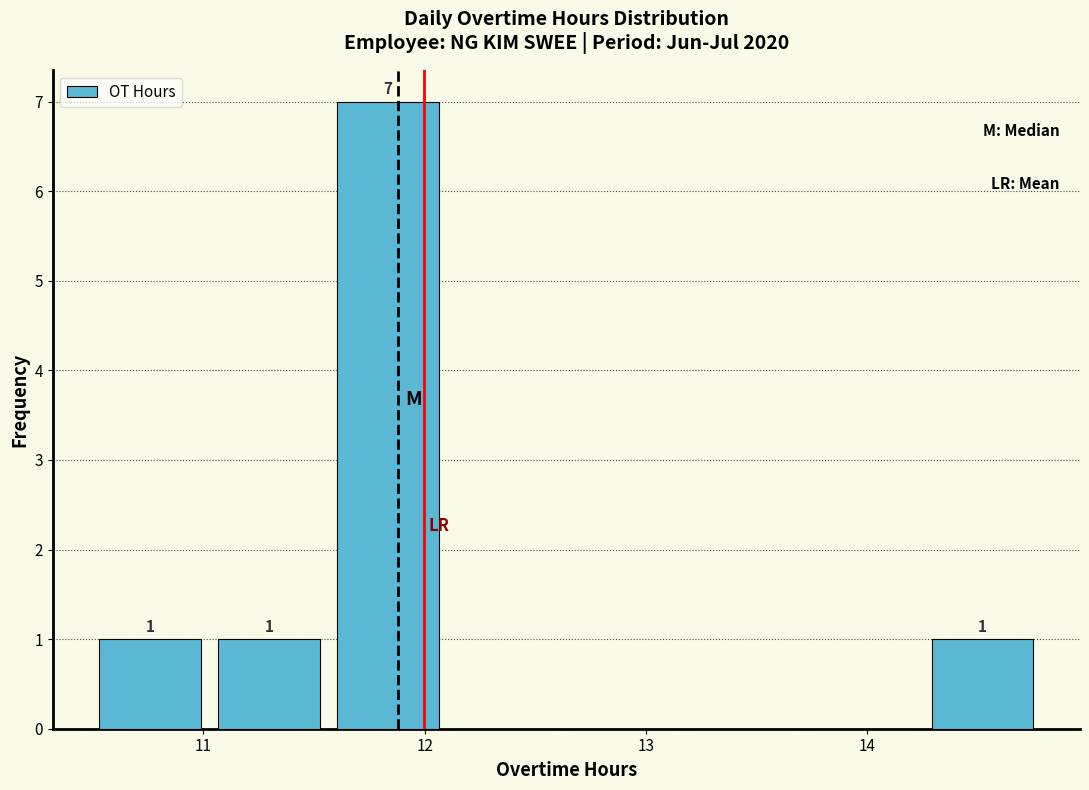

Which range on the x-axis has the tallest bar?

11.6 to 12.1